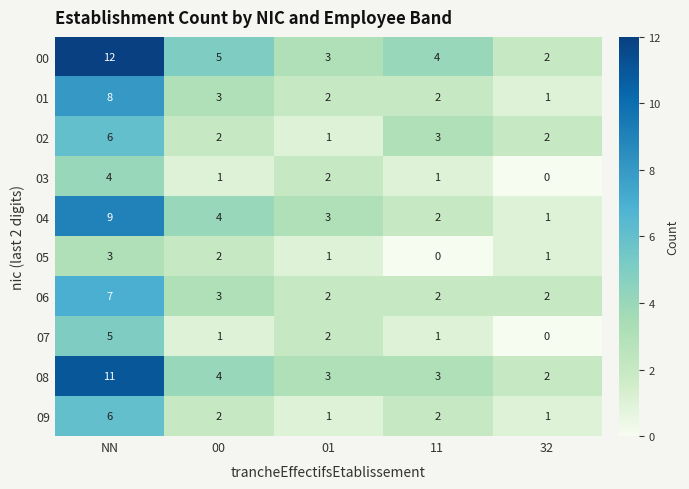

Which label corresponds to the largest value in the chart?

NN